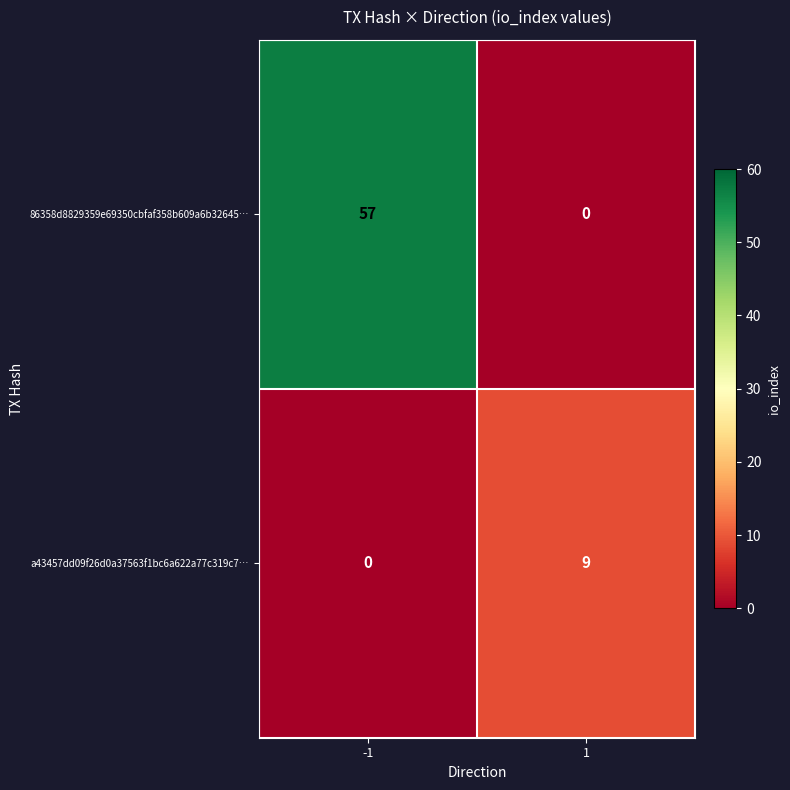

Rank the series by their average value, from highest to lowest.

86358d8829359e69350cbfaf358b609a6b32645…, a43457dd09f26d0a37563f1bc6a622a77c319c7…